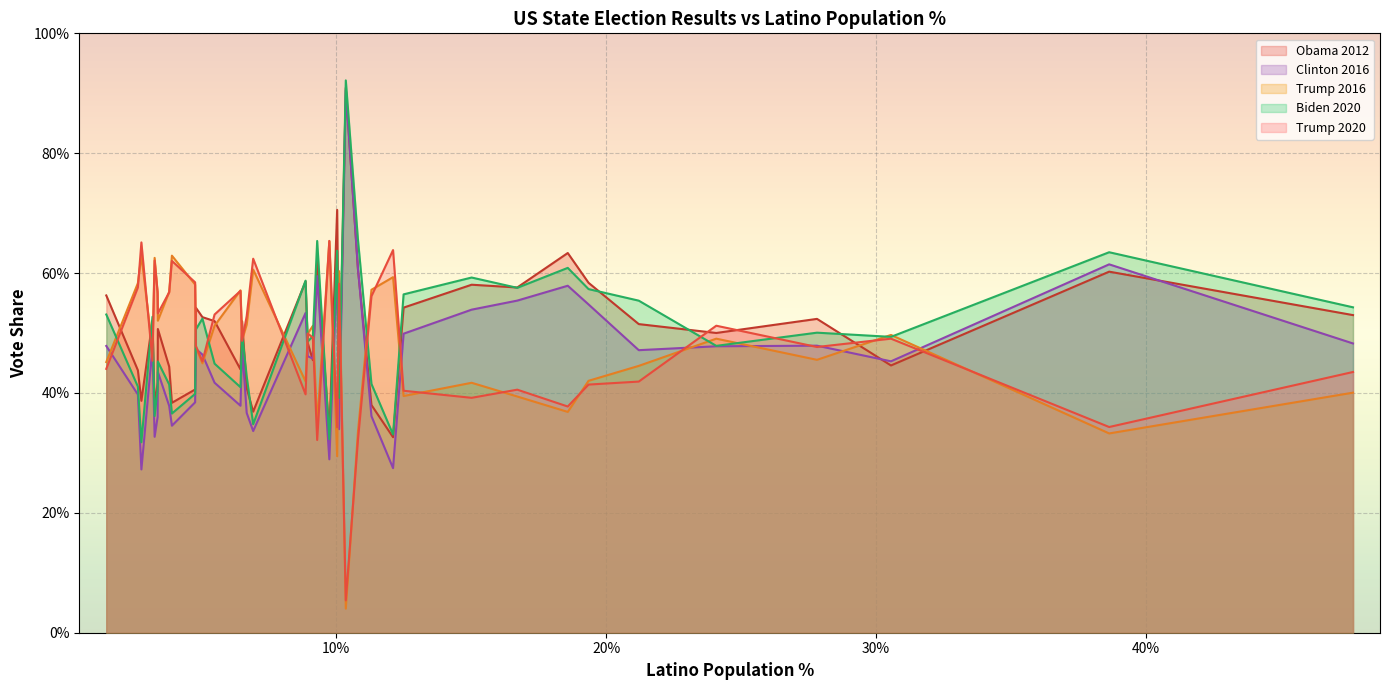

True or false: Biden 2020 and Obama 2012 cross at least once.

True